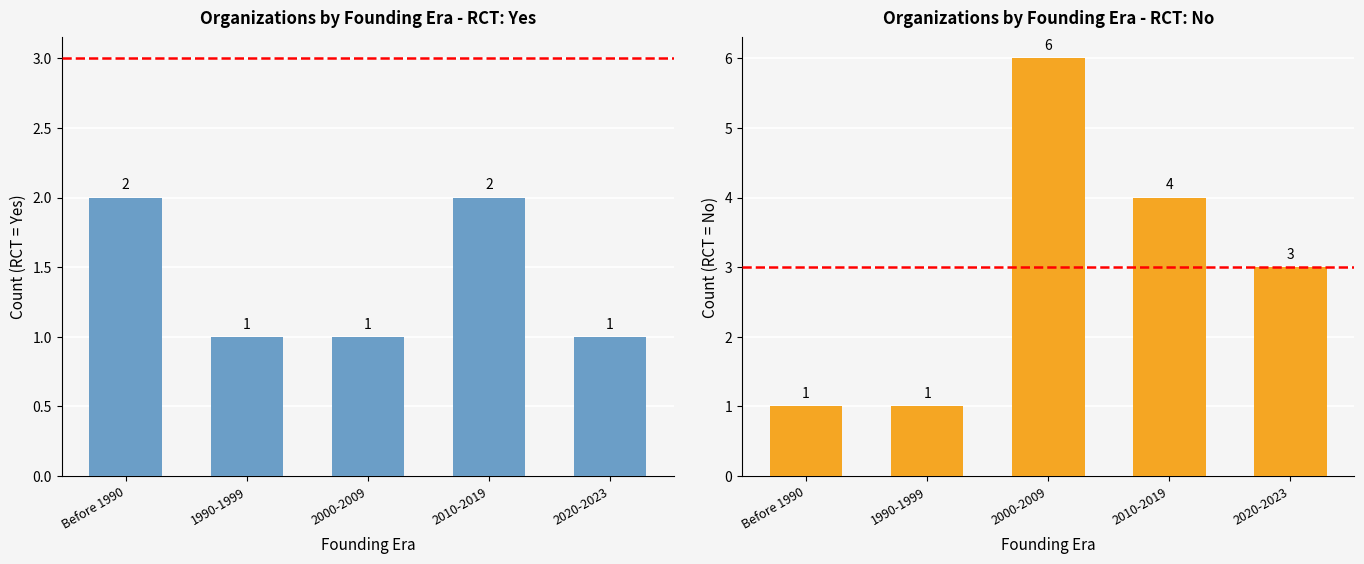

Which series has the largest range (max minus min)?

RCT = No